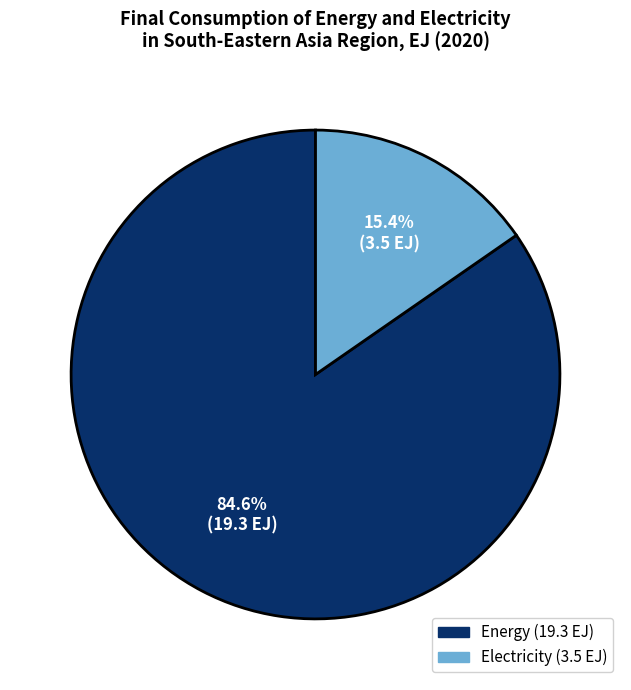

Which category has the biggest portion of the pie?

Energy